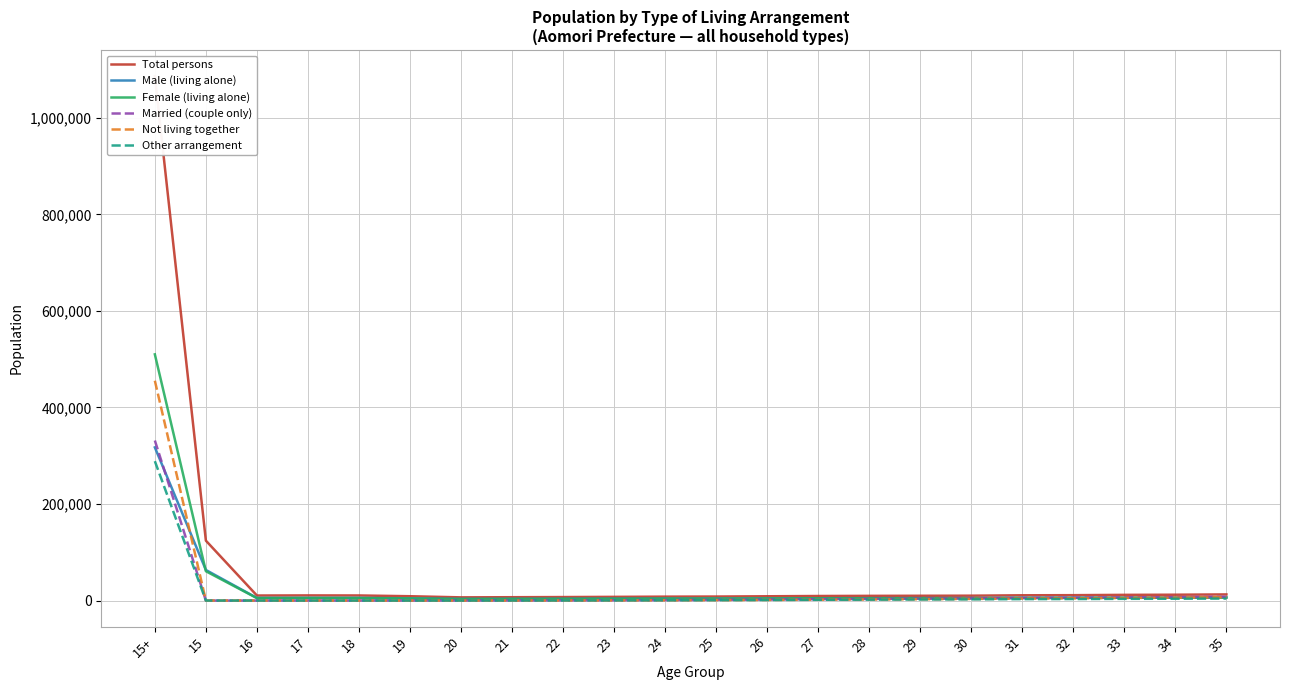

True or false: Male (living alone) and Total persons cross at least once.

False